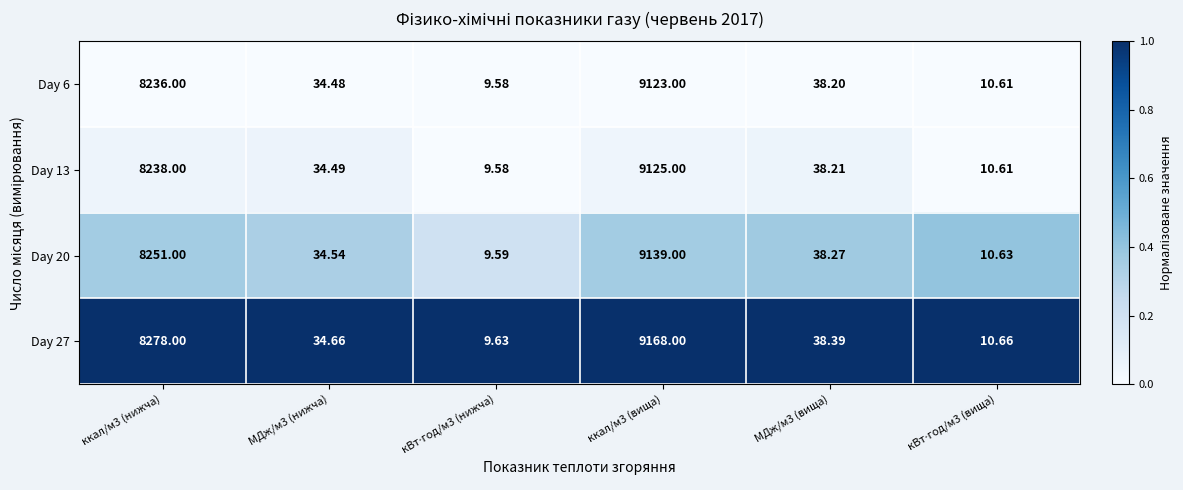

Is the value of Day 13 at ккал/м3 (нижча) greater than the value of Day 27 at МДж/м3 (нижча)?

Yes